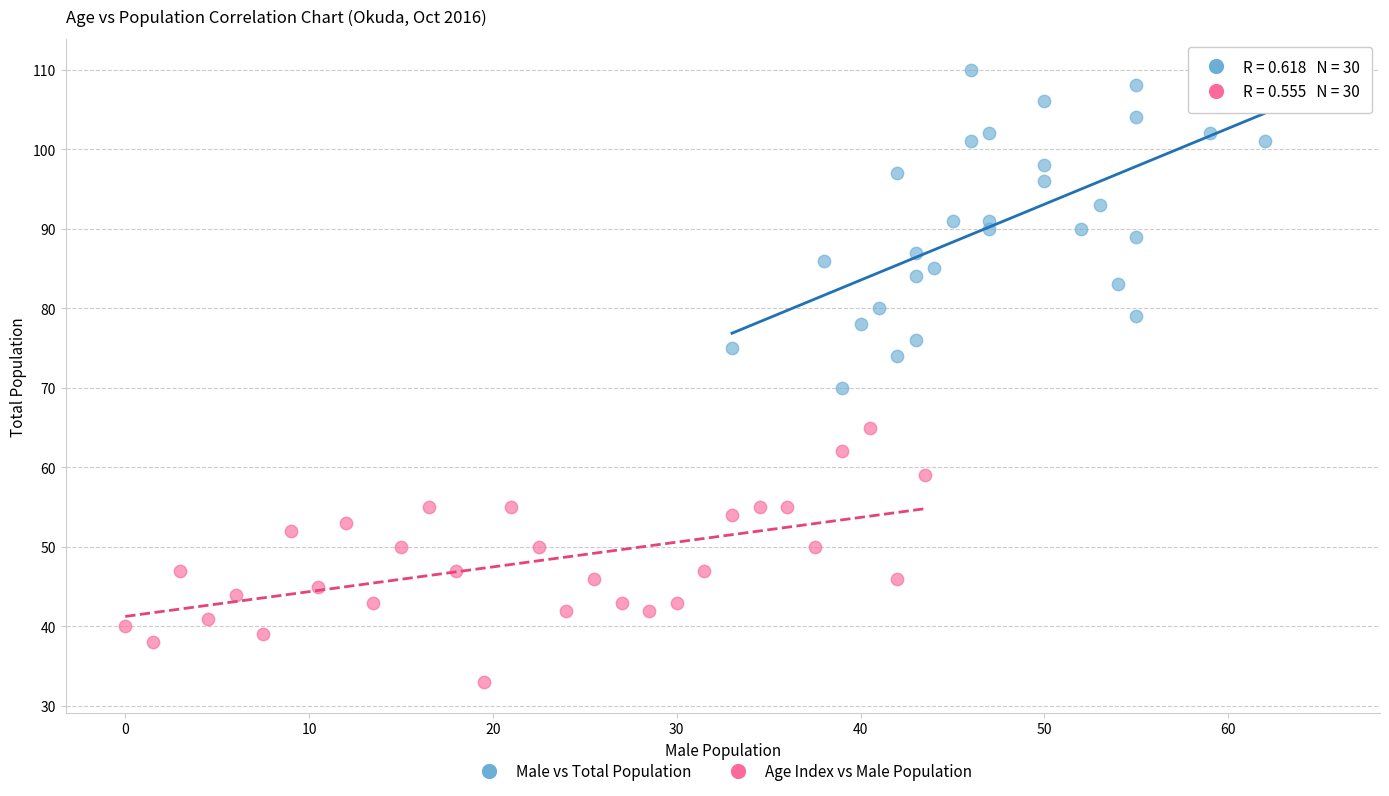

What are all the series names shown in the legend?

Male vs Total Population, Age Index vs Male Population